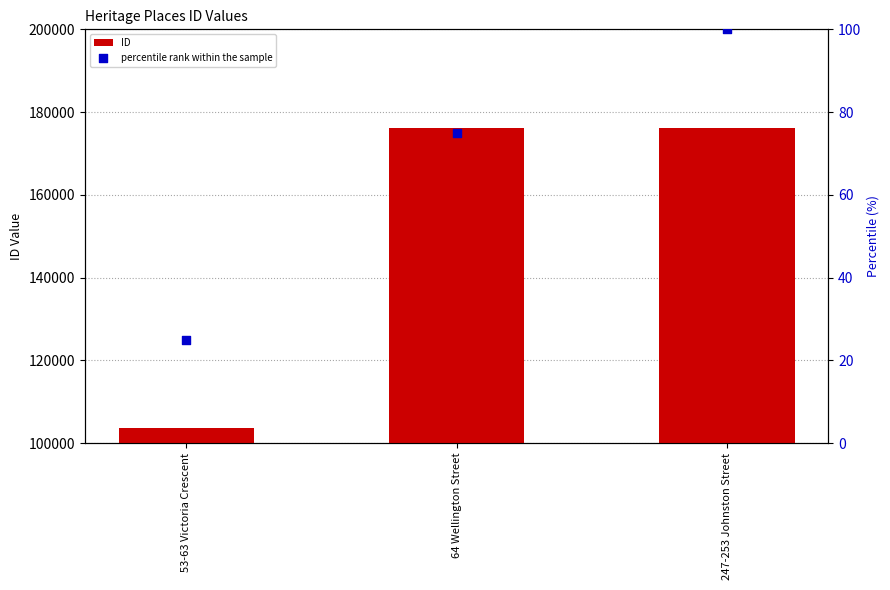

What are all the series names shown in the legend?

ID, percentile rank within the sample